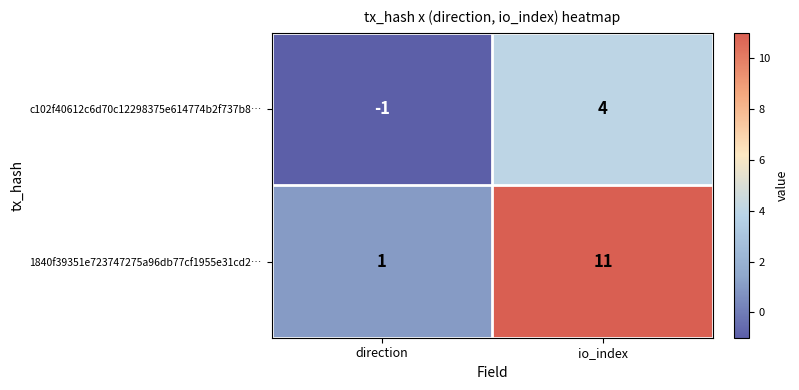

What is the approximate value of c102f40612c6d70c12298375e614774b2f737b8… at io_index?

4